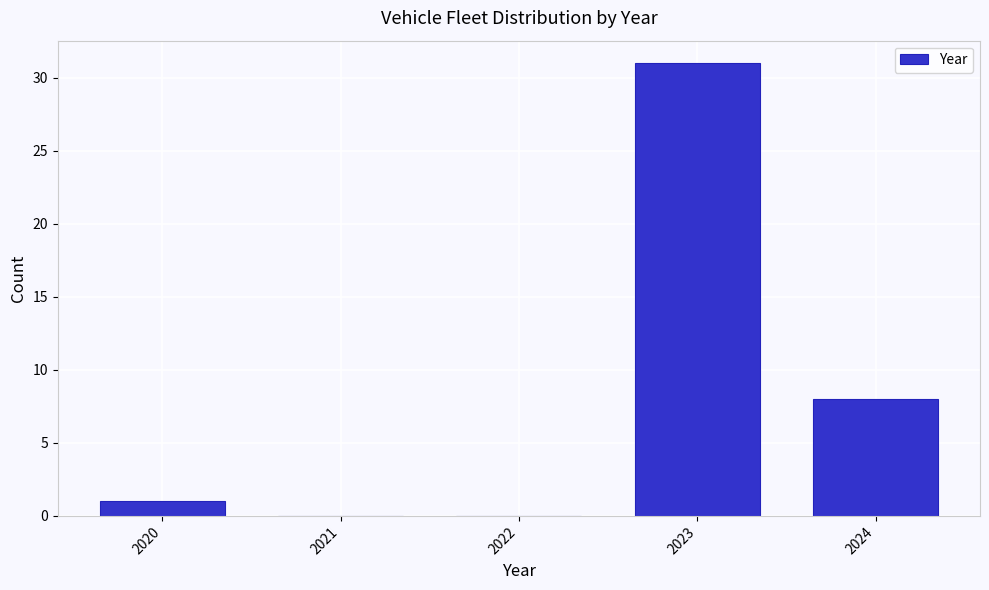

Reading left to right, list all the values displayed in this chart.

2020=1	2021=0	2022=0	2023=31	2024=8